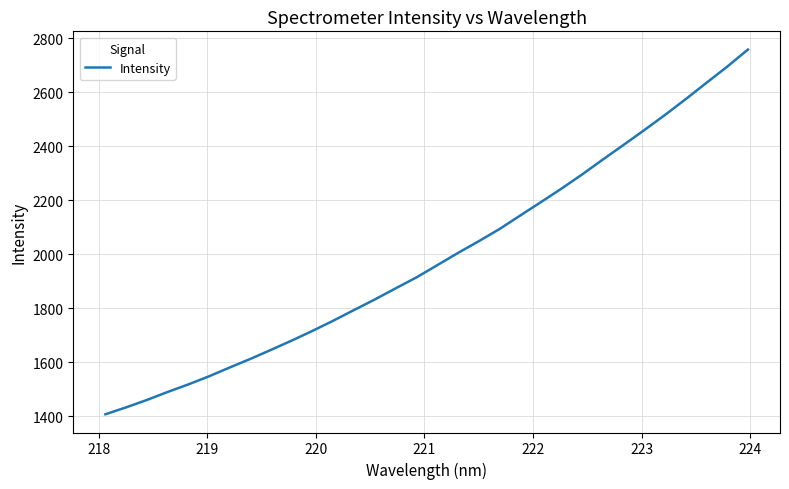

What is the smallest value displayed?

1408.2